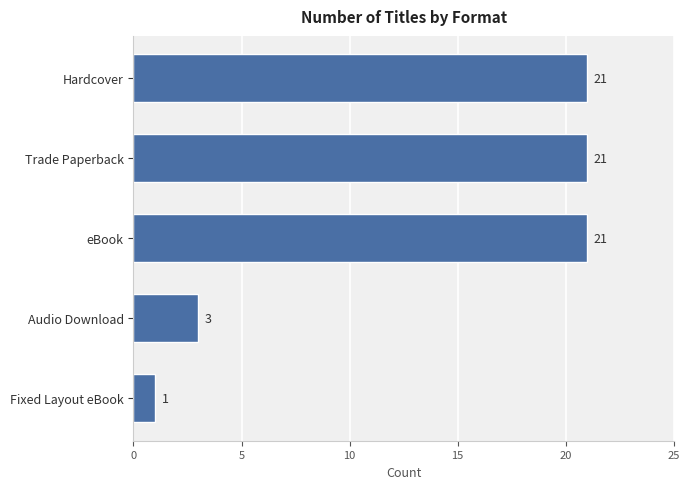

Approximately how many times larger is the value at Hardcover compared to Trade Paperback?

1.0